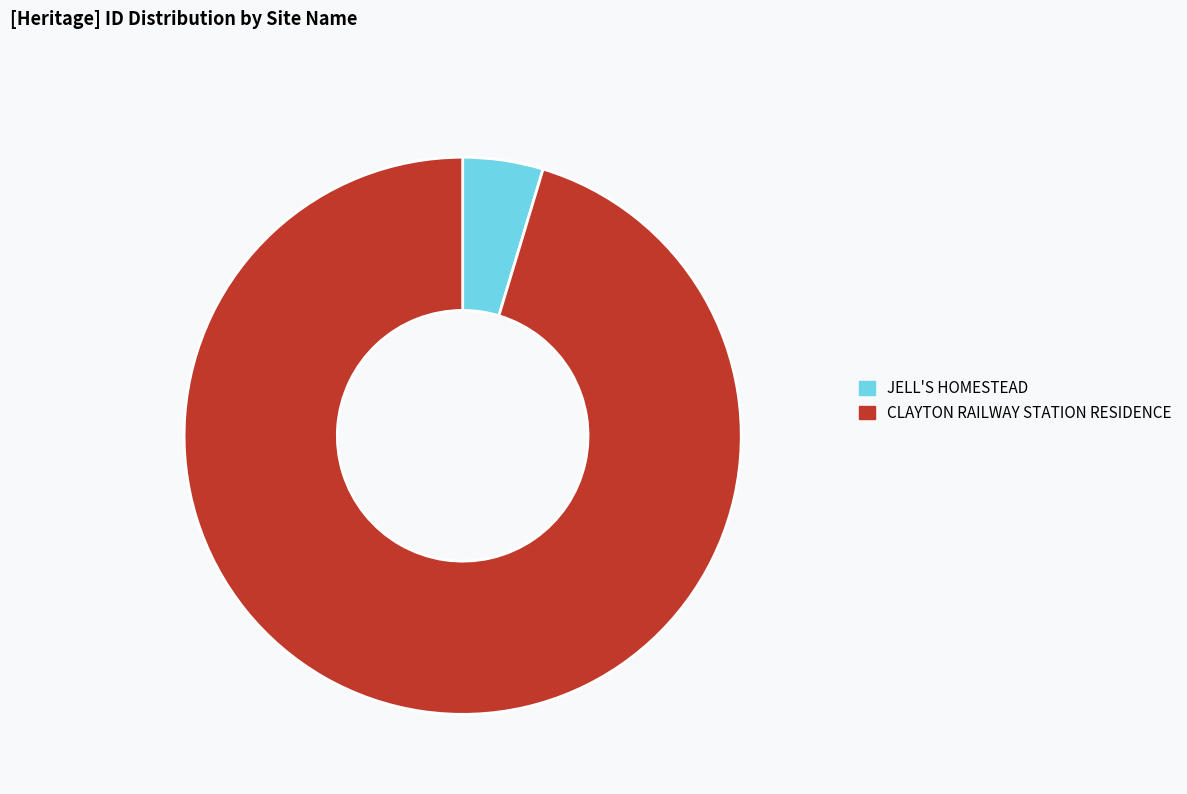

Approximately how many times larger is the value at CLAYTON RAILWAY STATION RESIDENCE compared to JELL'S HOMESTEAD?

20.5